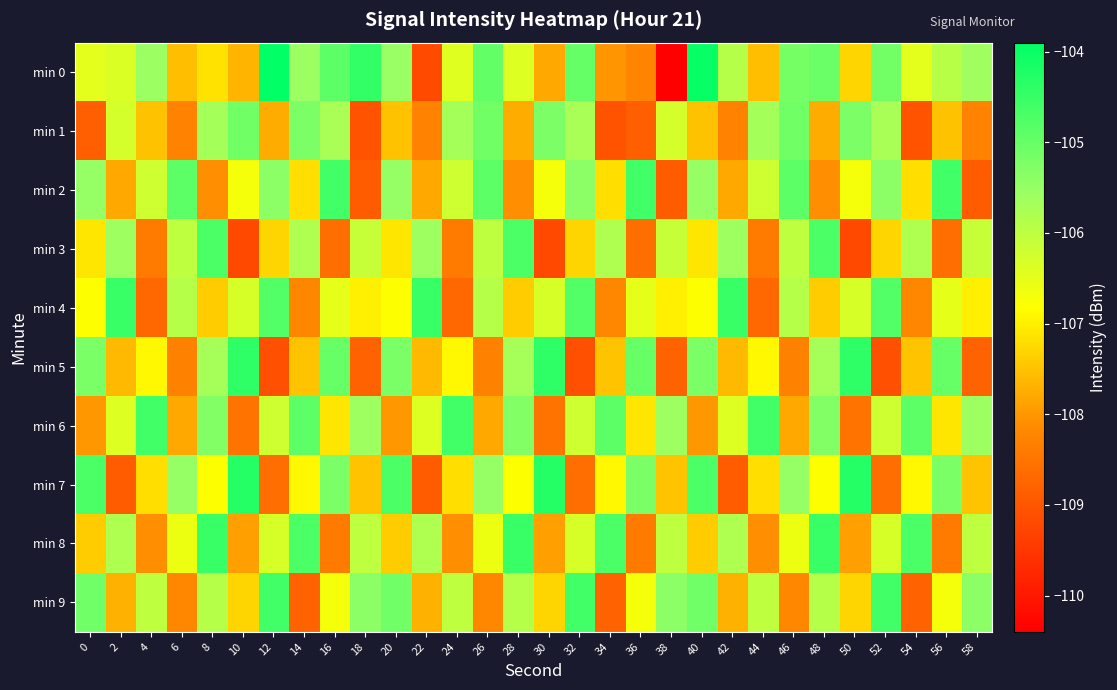

List the series in order of their peak value, highest first.

min 0, min 7, min 5, min 4, min 8, min 2, min 6, min 9, min 3, min 1